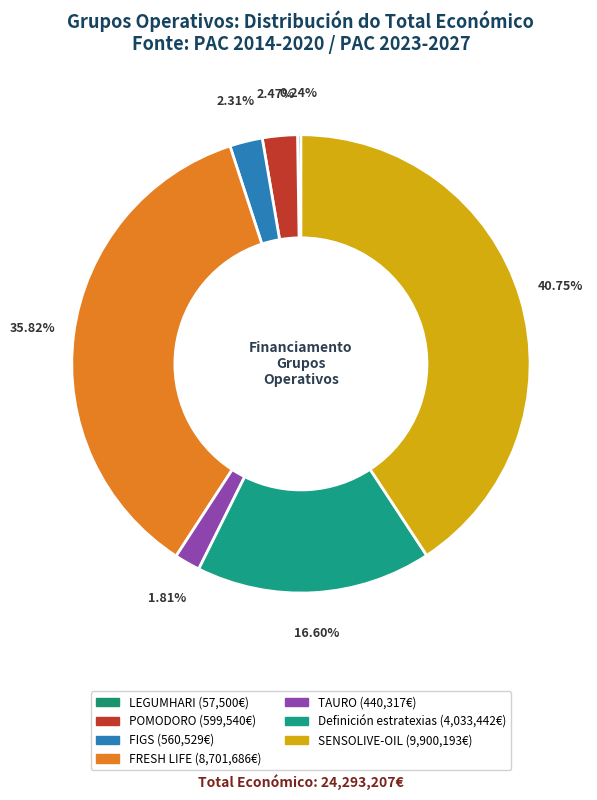

Is it true that Definición estratexias is 24% of the pie?

False